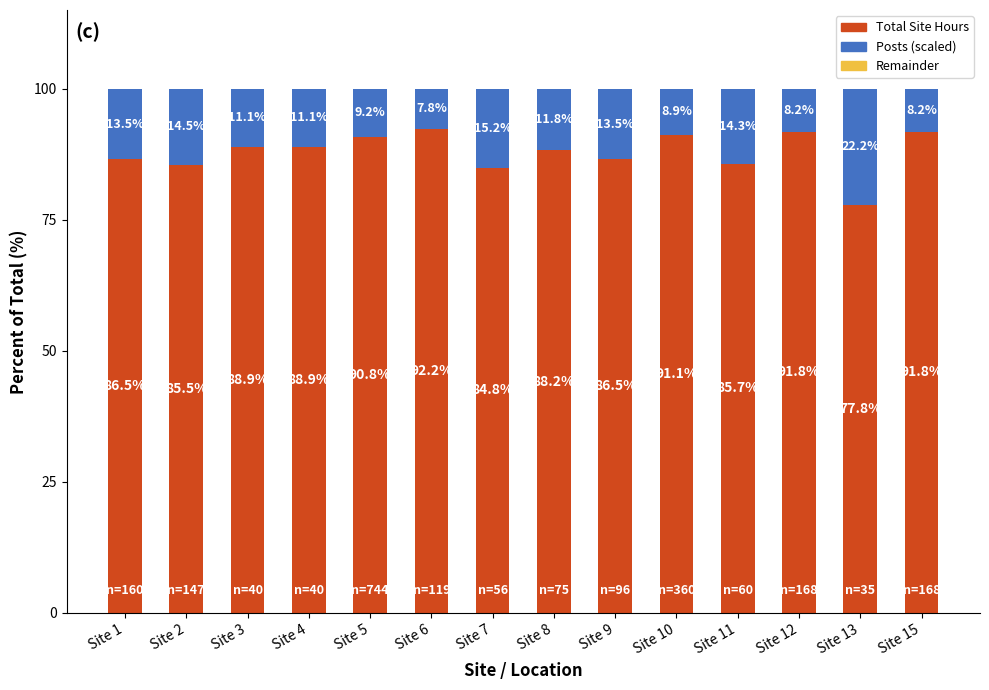

What is the total value across all series at Site 10?

100.0